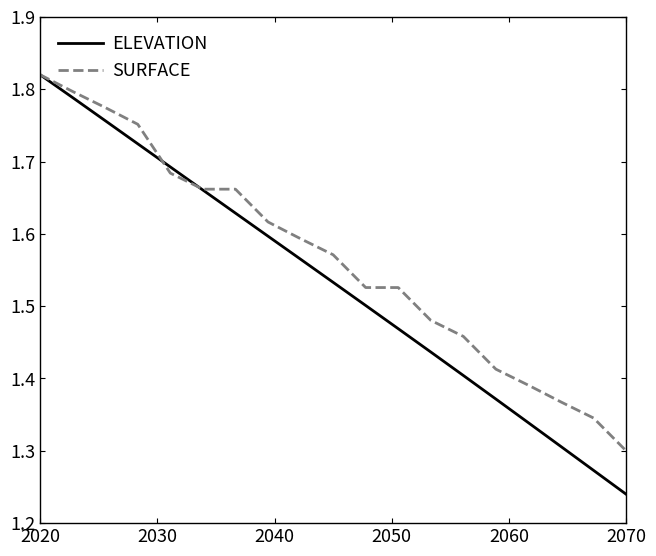

Which series has the largest range (max minus min)?

ELEVATION